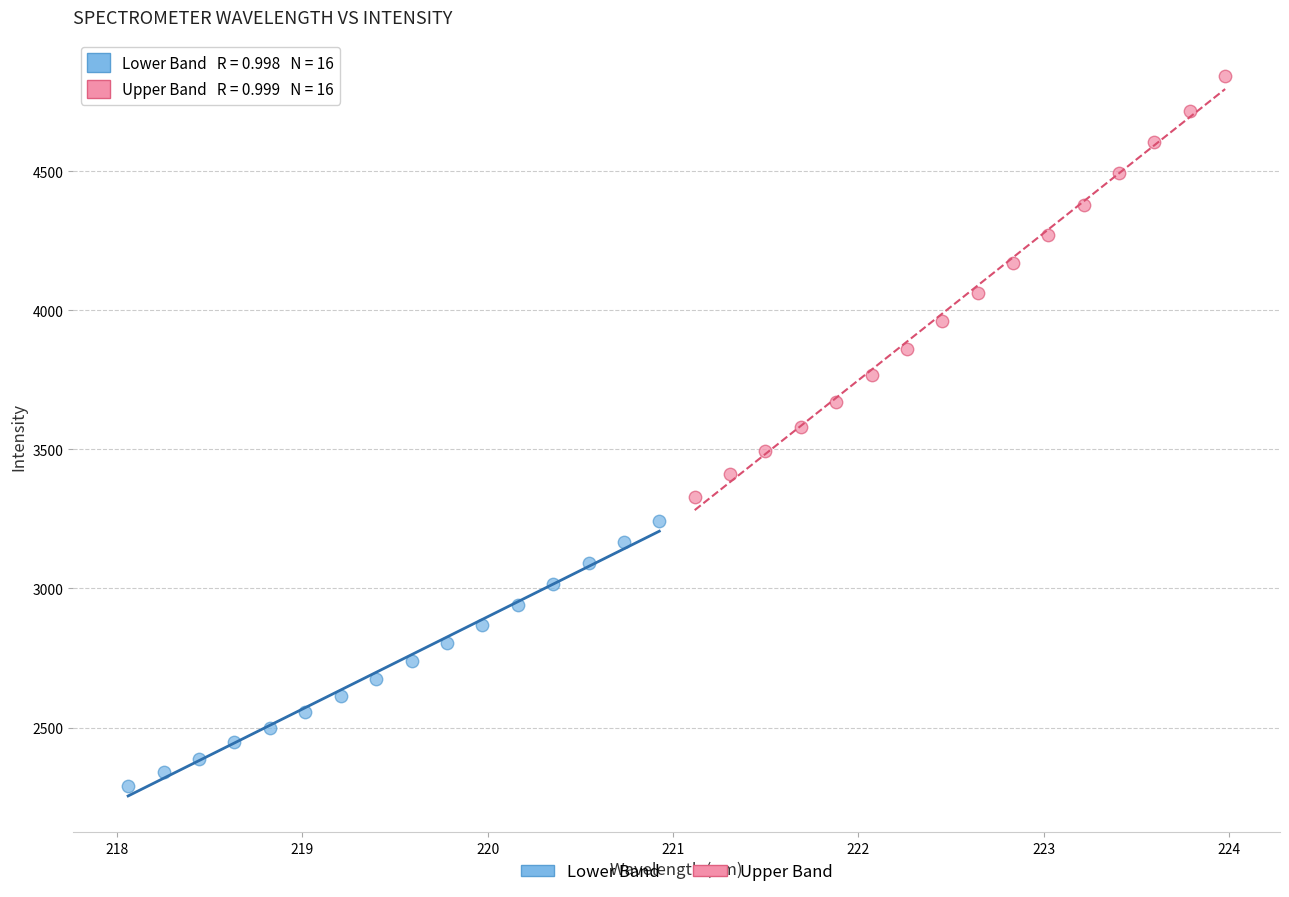

What are all the series names shown in the legend?

Lower Band, Upper Band